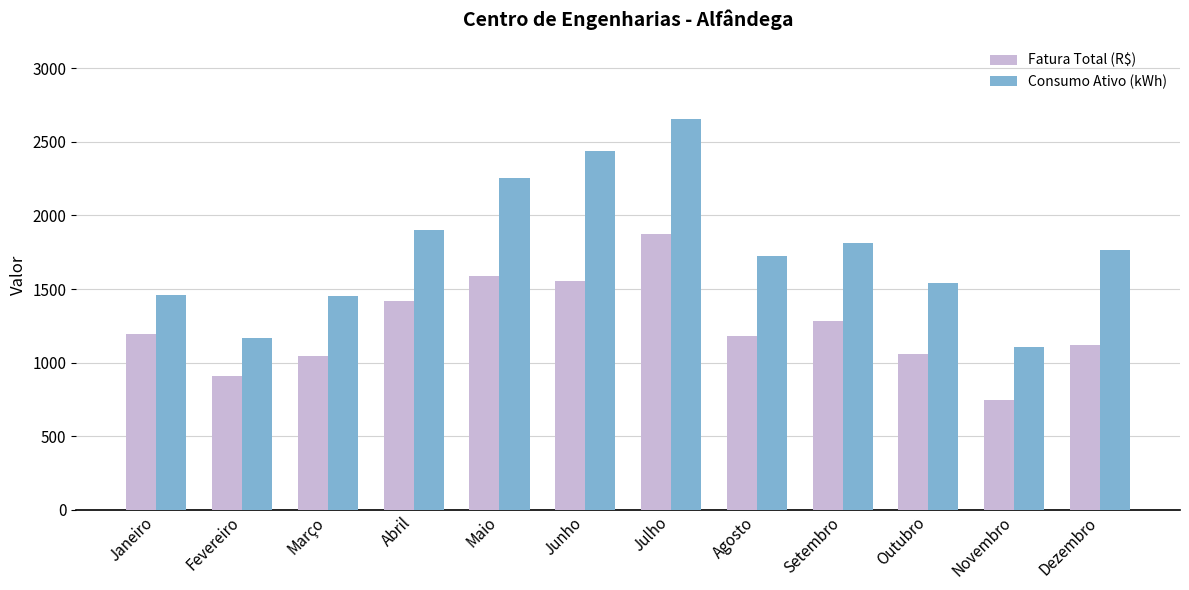

What is the sum of all Fatura Total (R$) values?

14971.1